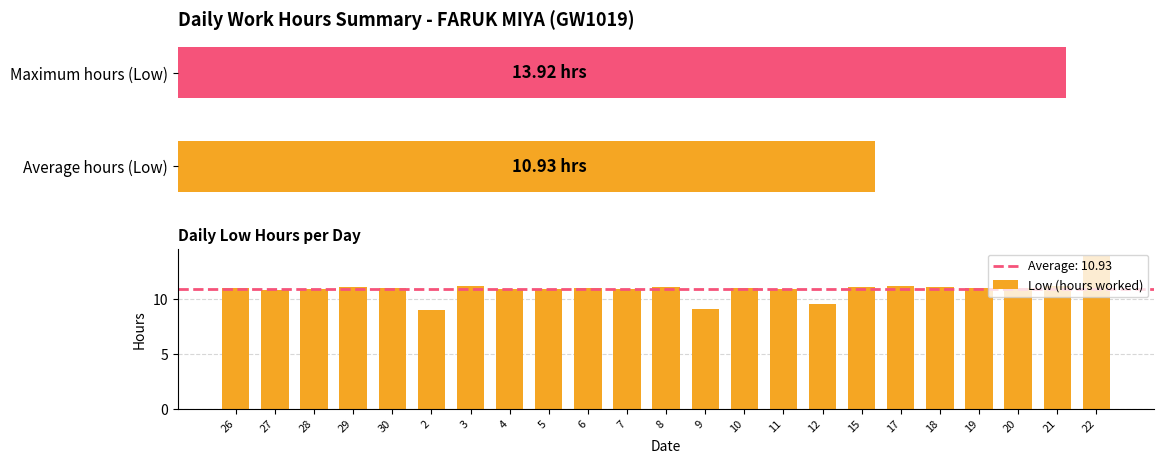

What position from the right is 22?

1